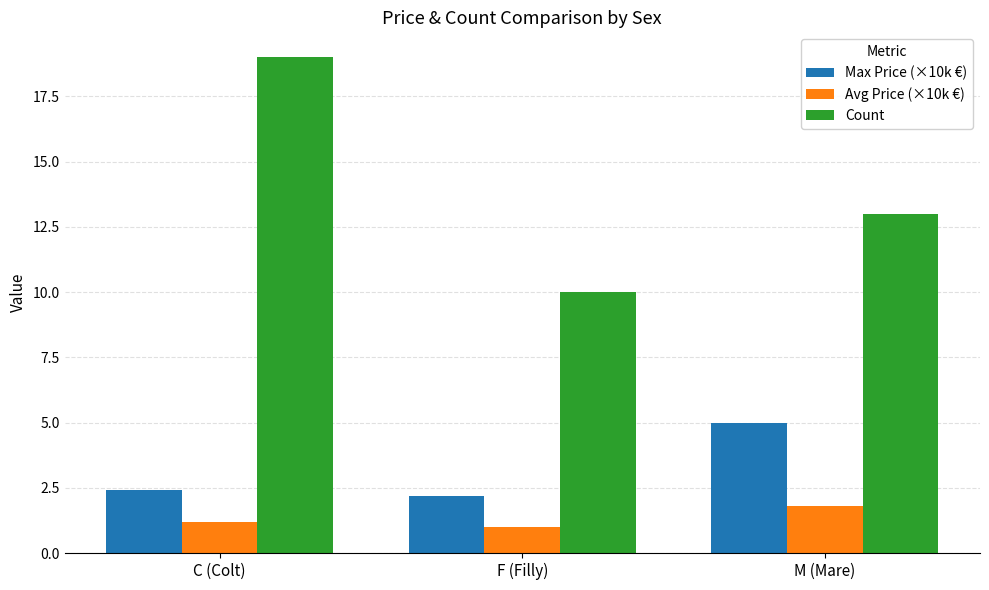

The Count series shows 26.0 at C (Colt). True or false?

False